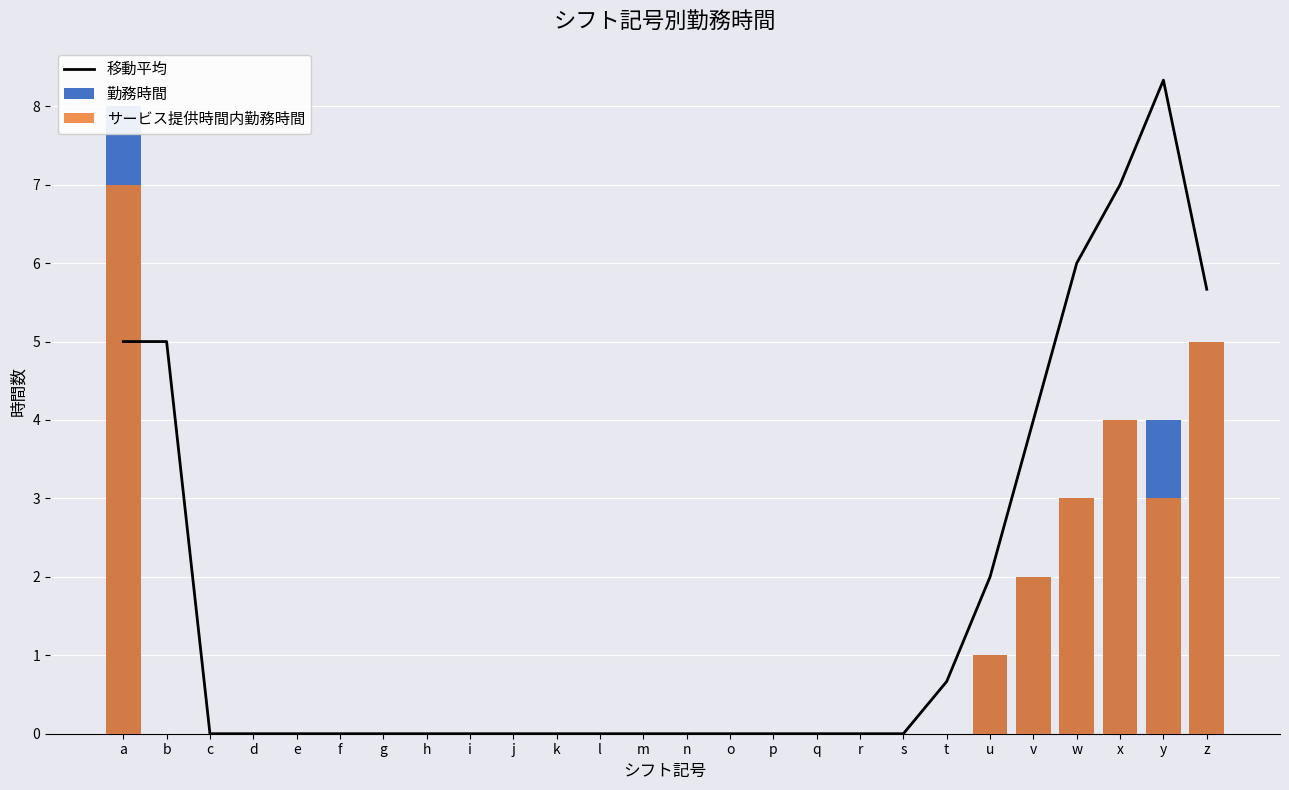

Is the value of サービス提供時間内勤務時間 at h greater than the value of 移動平均 at j?

No